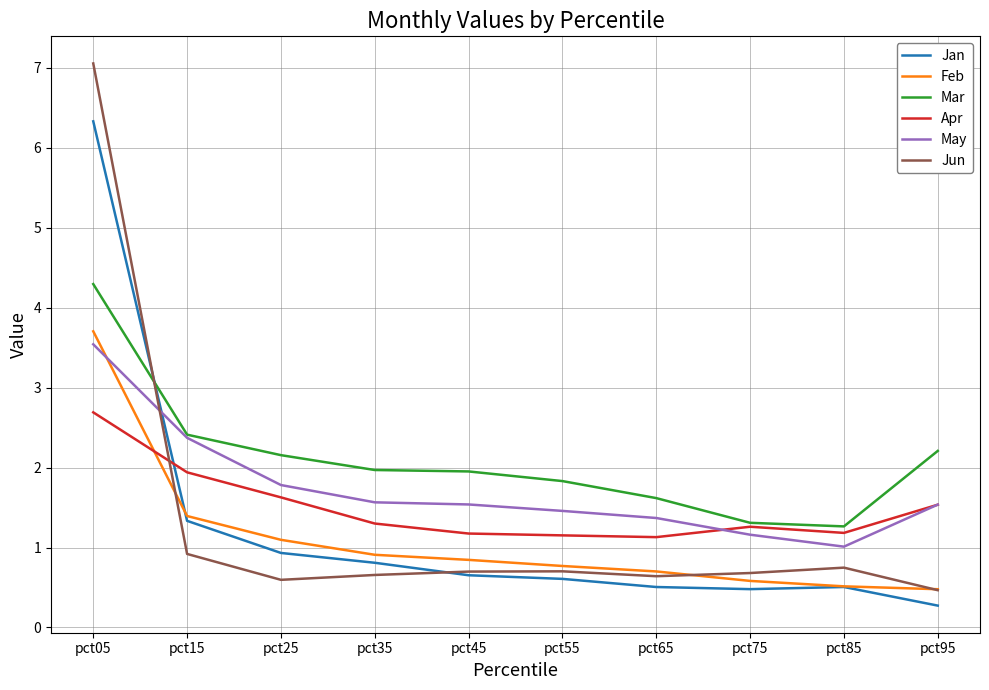

Which category has the highest value in the Mar series?

pct05